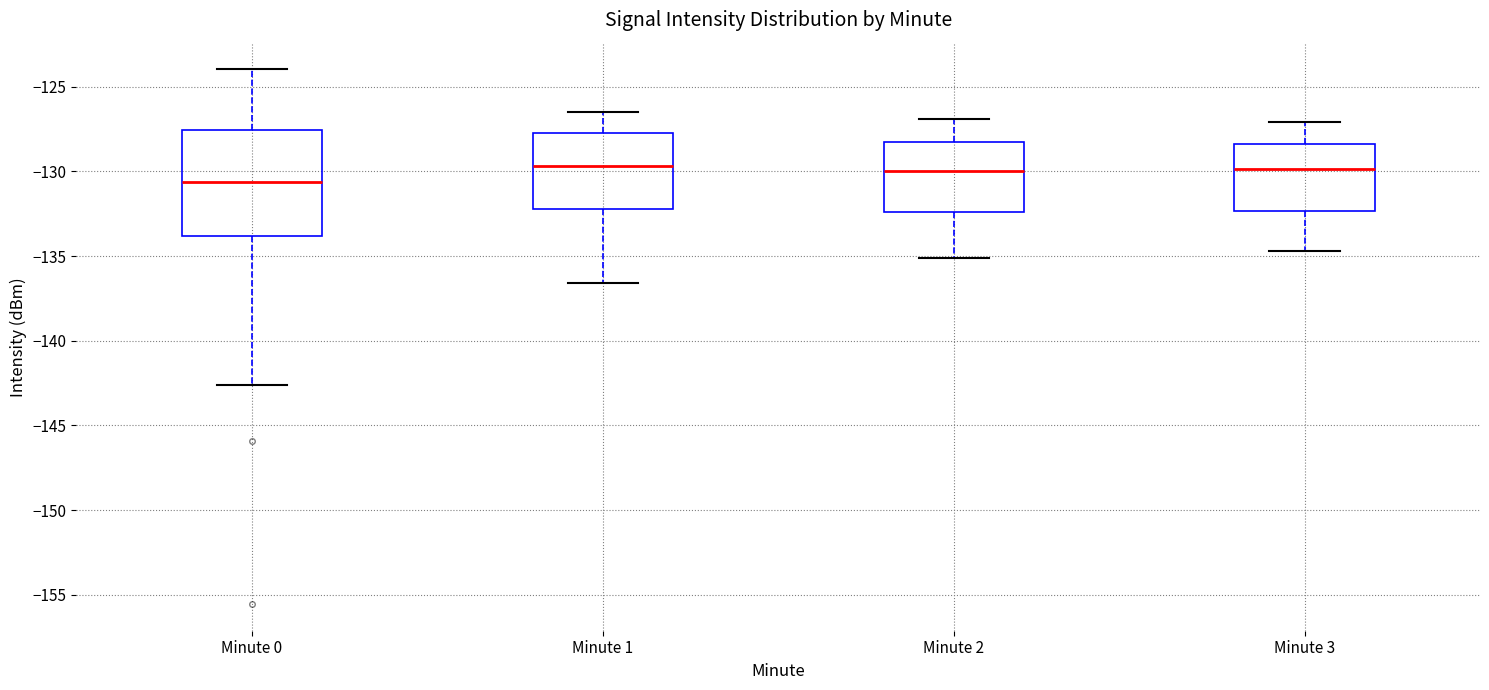

Where does the median line of the box for Minute 2 sit on the y-axis? The values are not printed on the chart, so give them approximately, as read against the axis.

-130.0